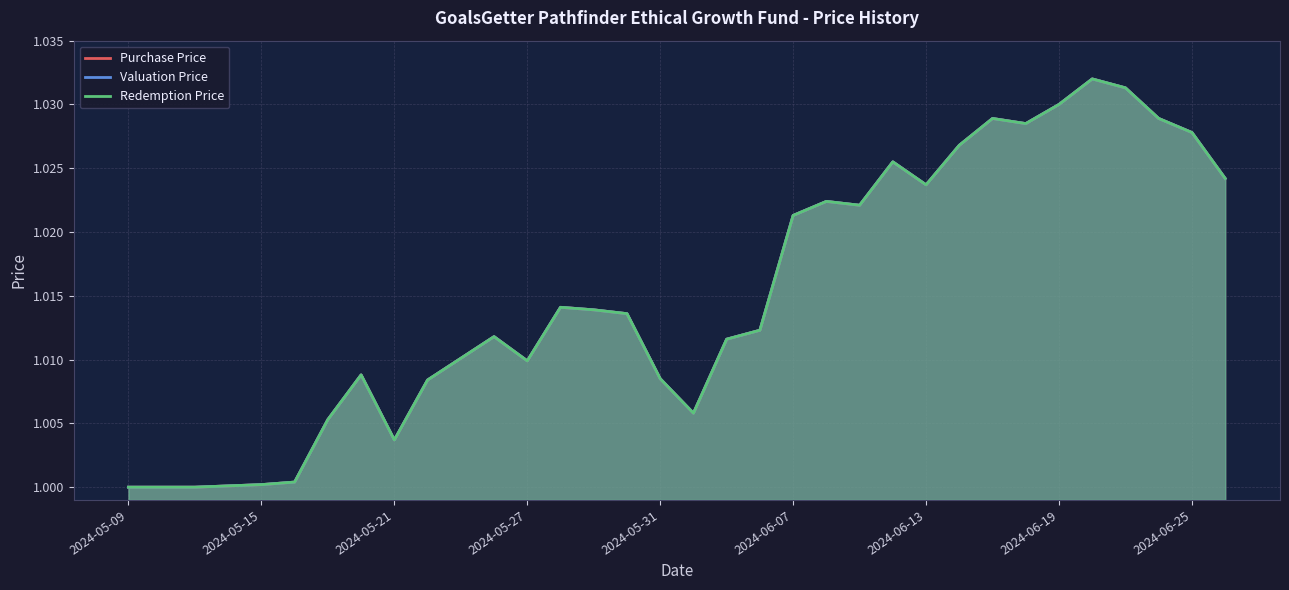

At which category is the sum across all series the highest?

29